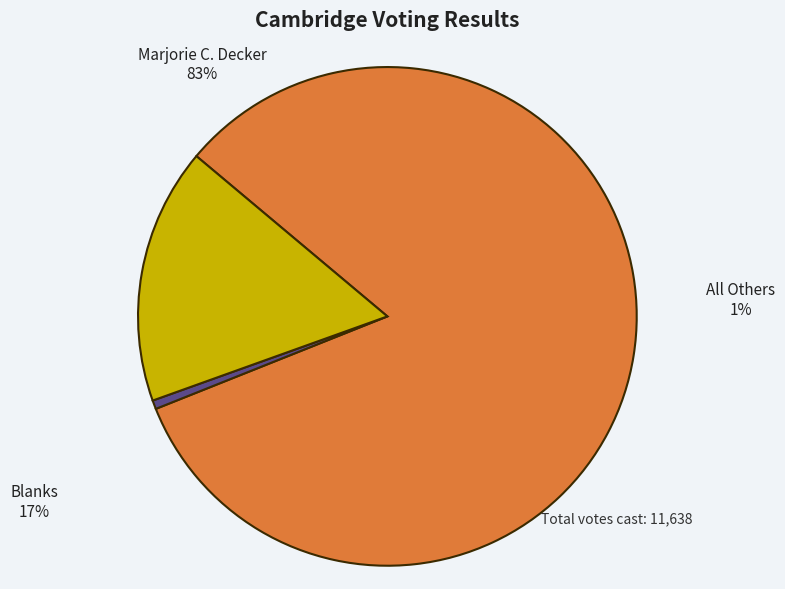

To the nearest percent, what is the average slice percentage?

33%